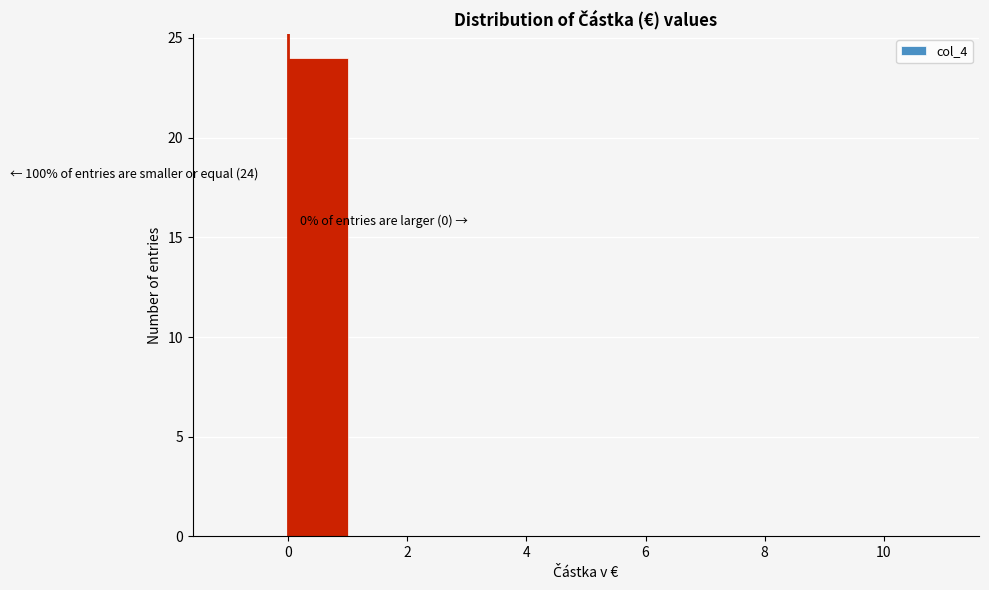

Which range on the x-axis has the tallest bar?

0 to 1